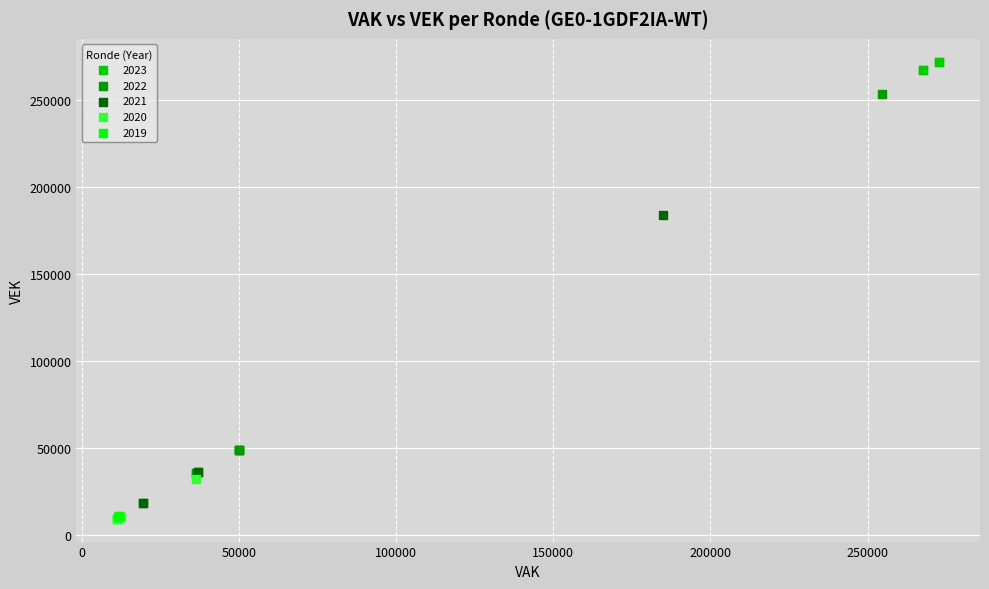

What are all the series names shown in the legend?

2023, 2022, 2021, 2020, 2019